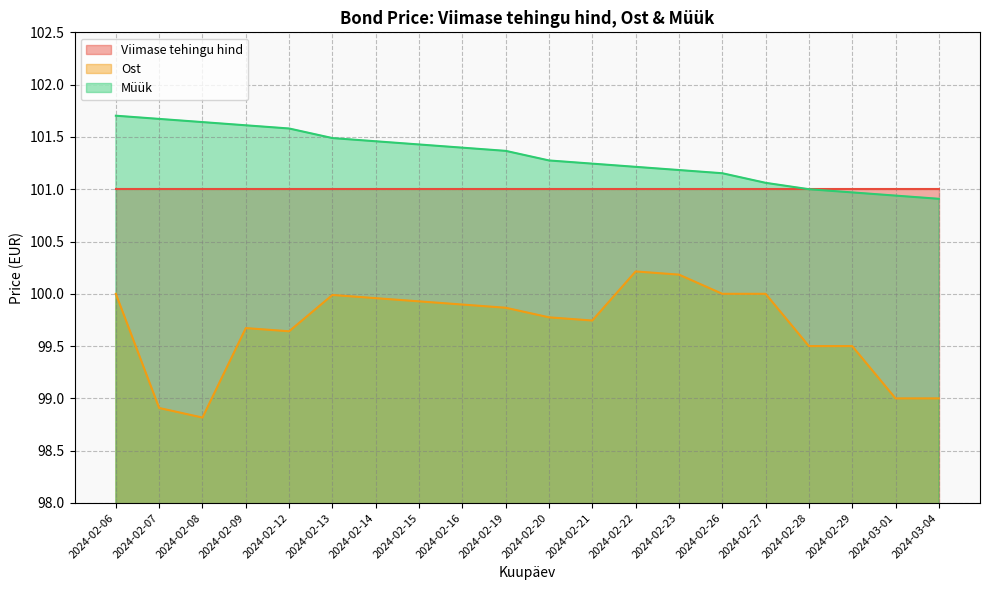

What is the minimum value shown in the chart?

98.8